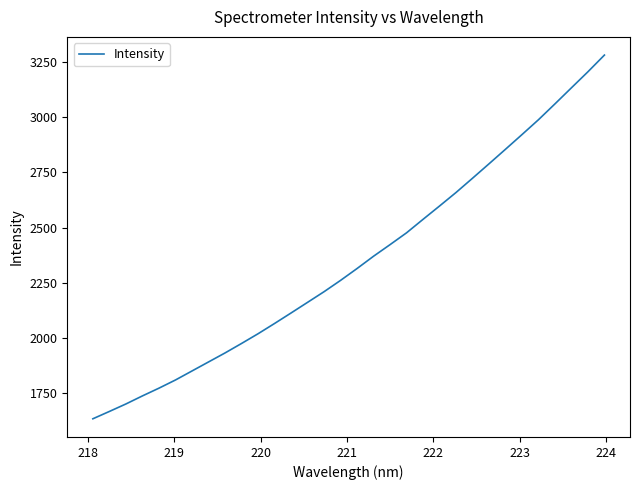

What is the sum of all values?

75130.3